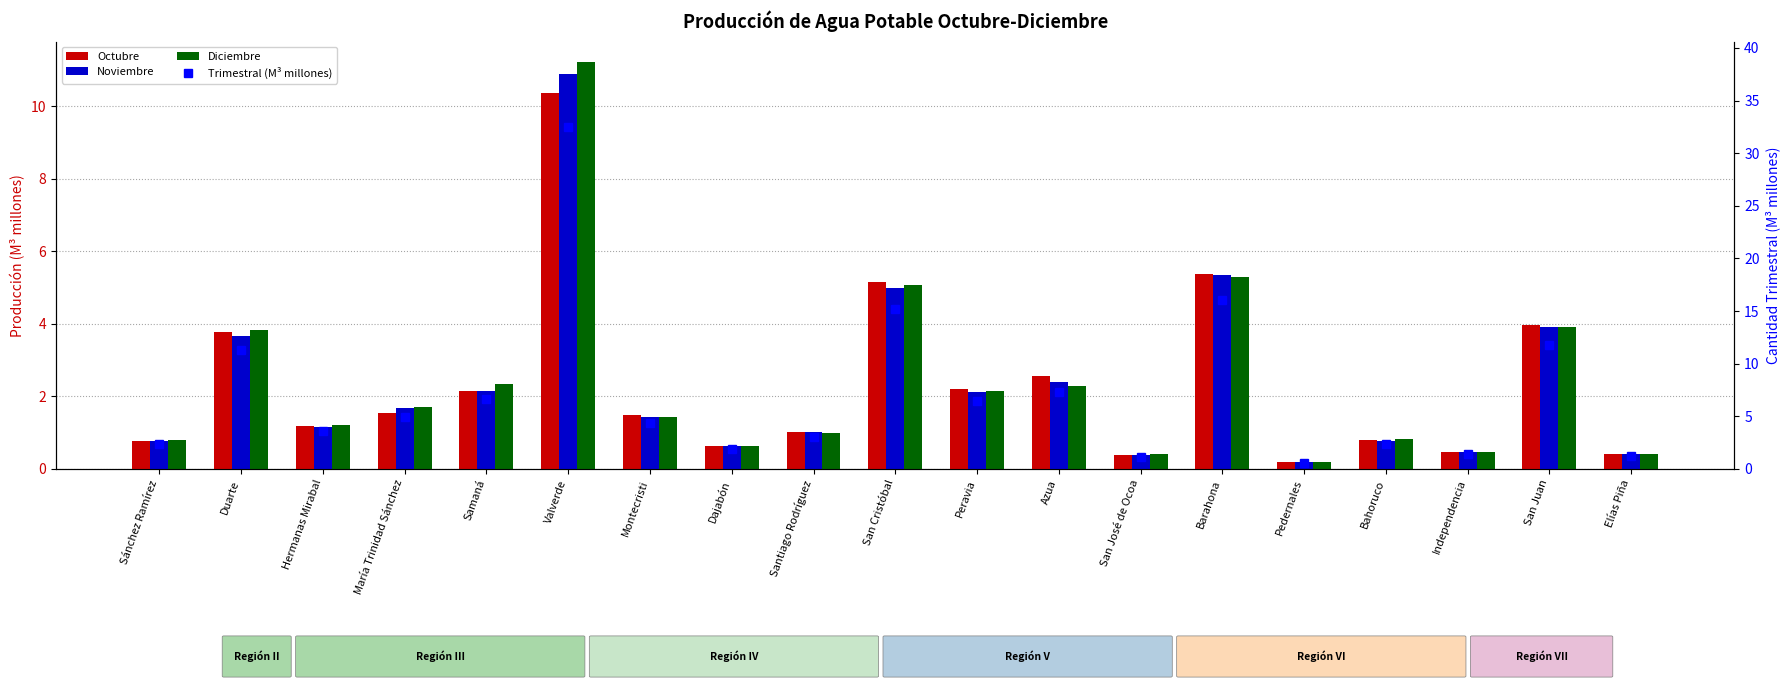

What is the spread (max minus min) of values at San Cristóbal?

10.2